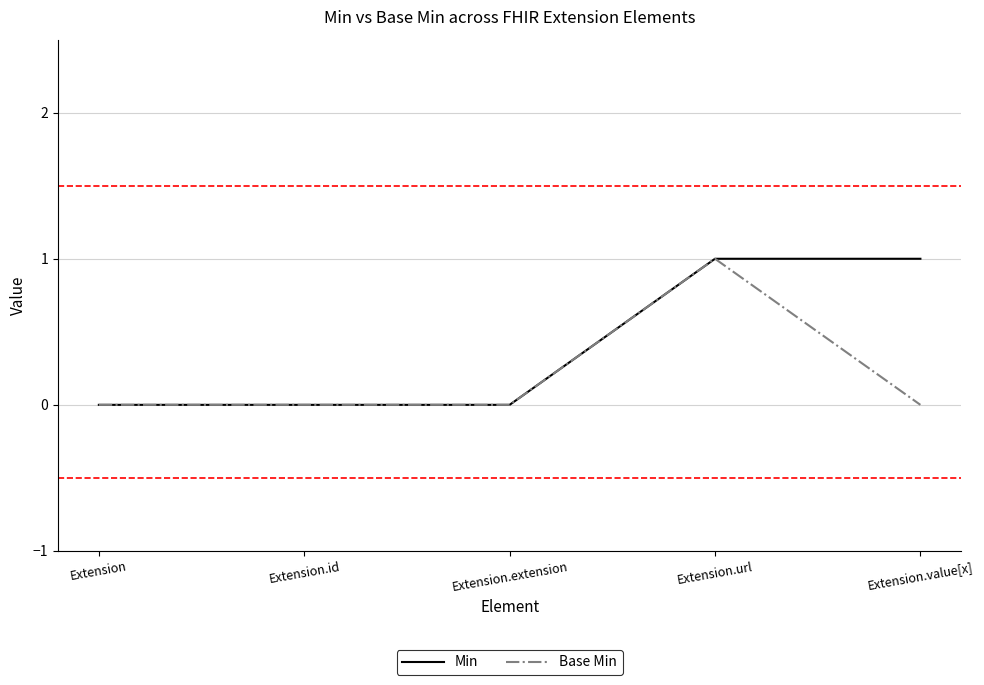

Rank the series by their average value, from highest to lowest.

Min, Base Min